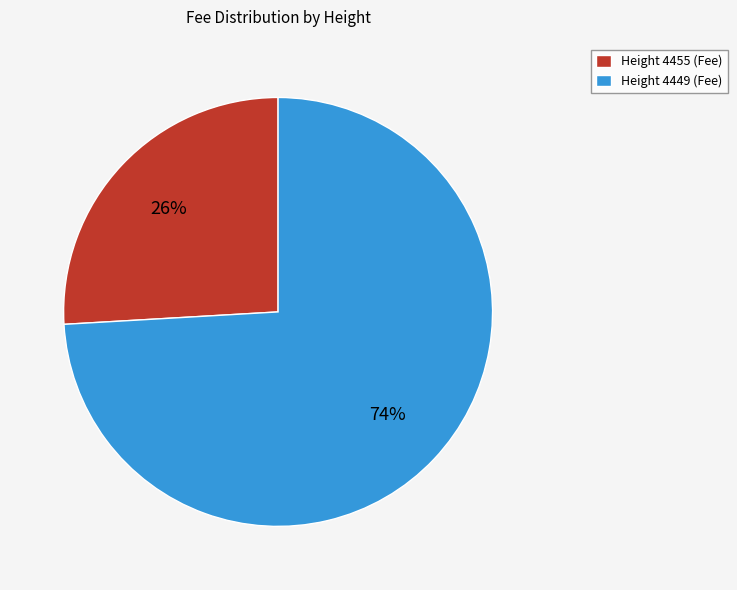

Is Height 4455 the majority of the pie?

No